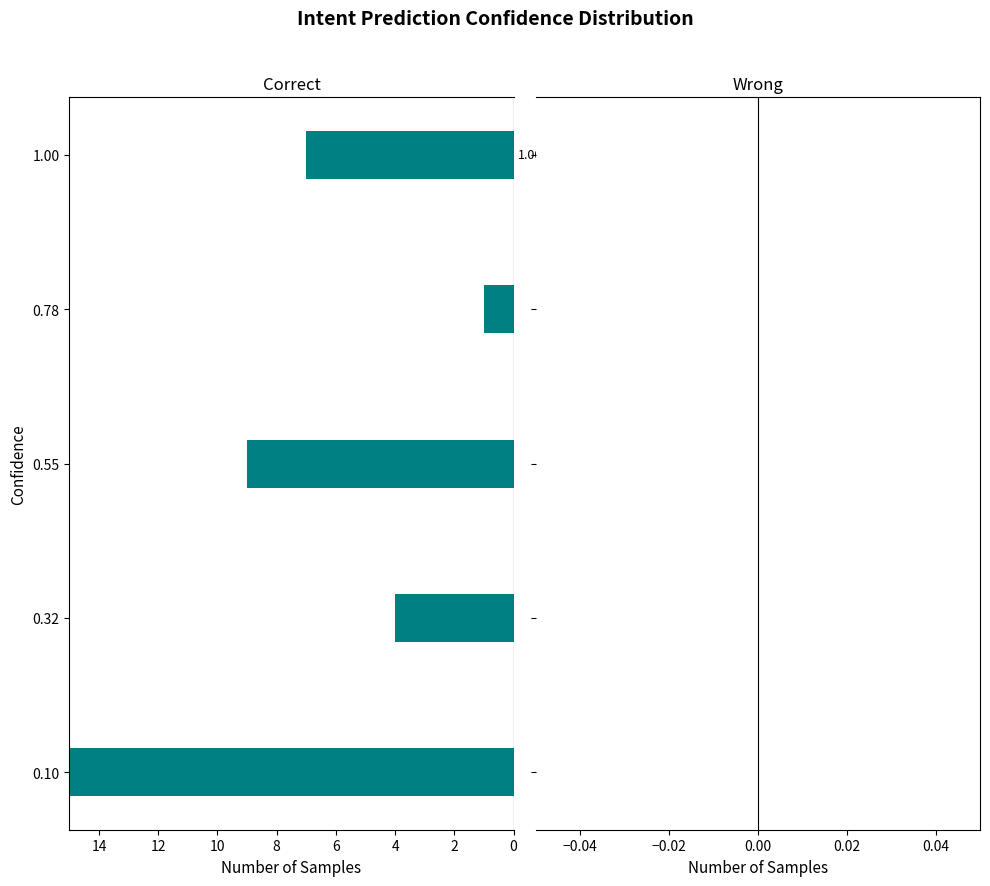

What value does the Correct series have at 0.10?

19.0